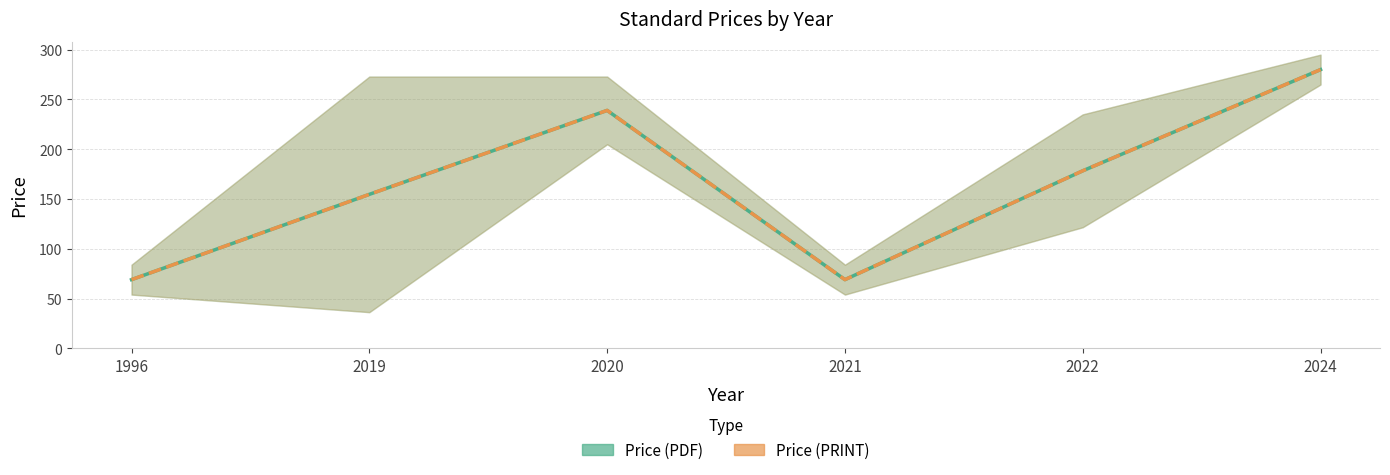

The Price (PDF) mean series shows 154.7 at 2019. True or false?

True